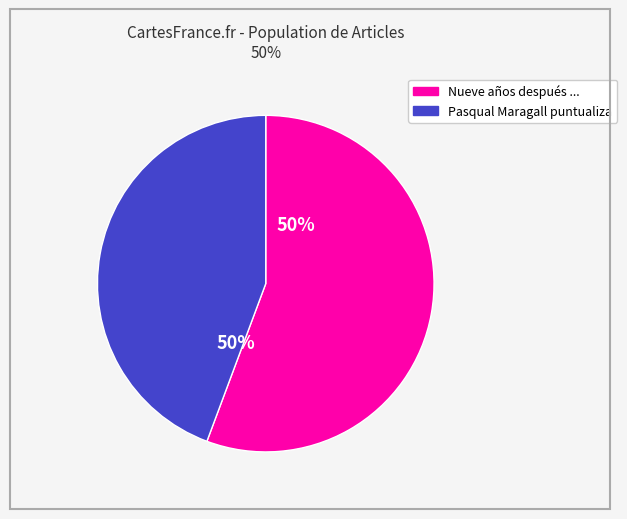

To the nearest percent, what is the average slice percentage?

50%